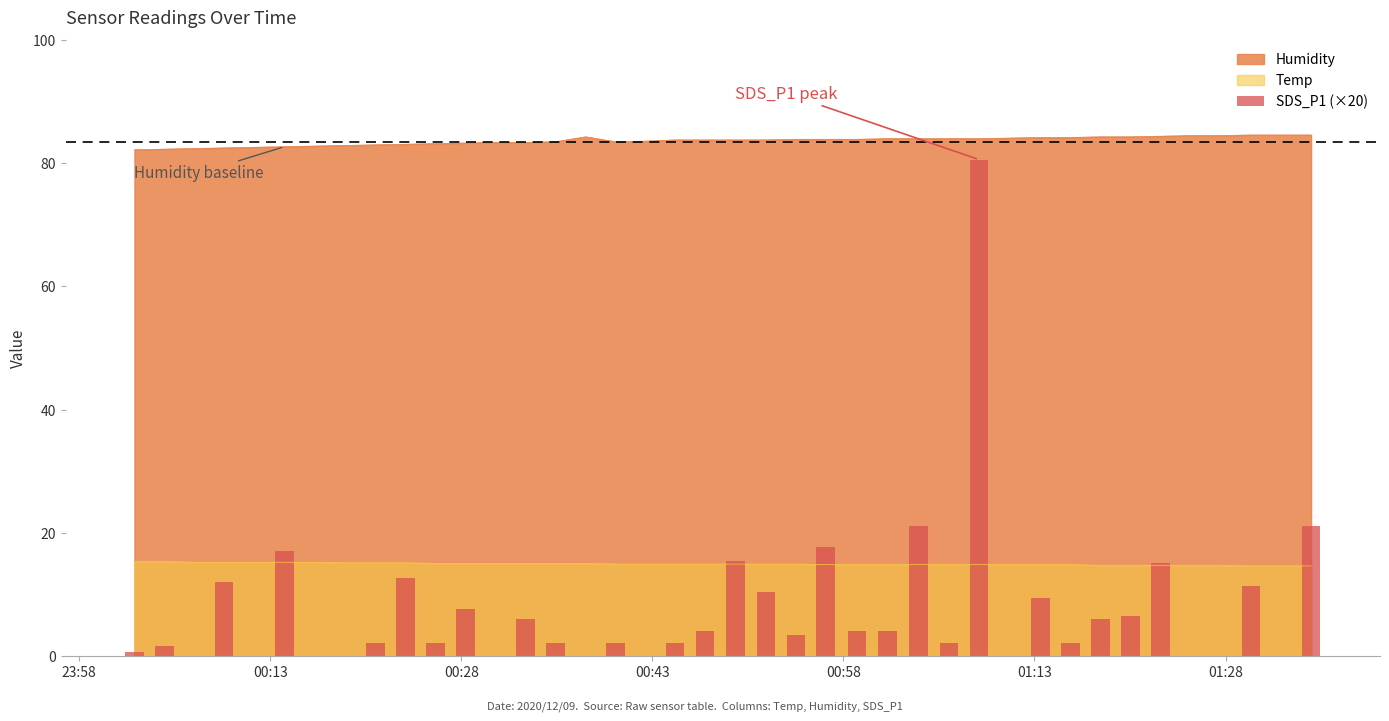

What is the difference between the maximum and minimum values?

80.6